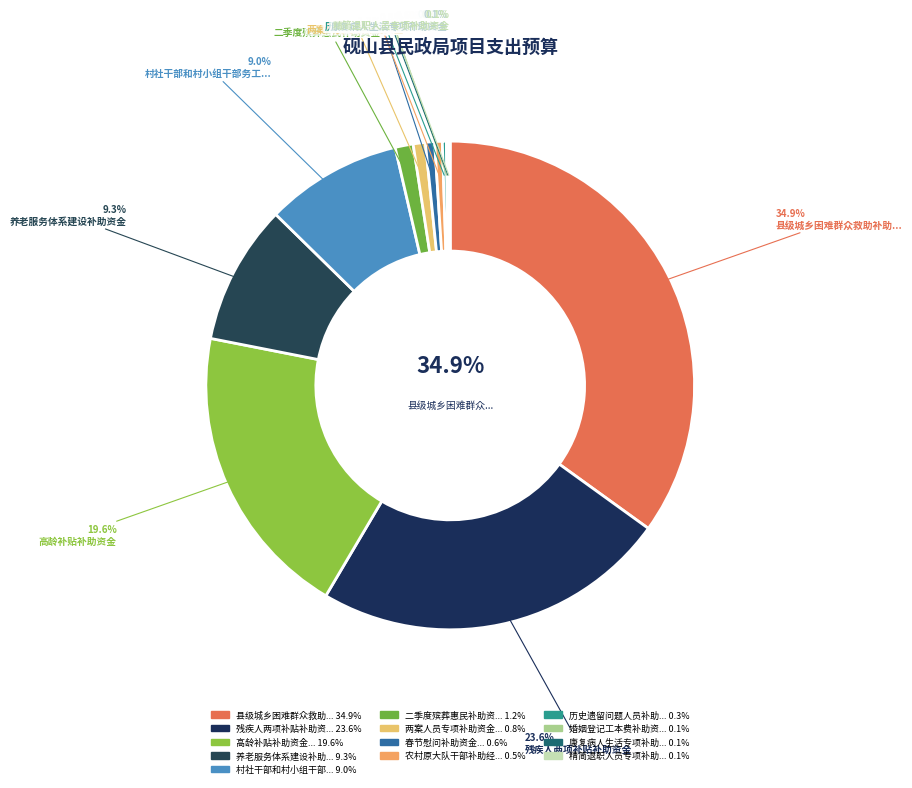

How many slices are in this pie chart?

13